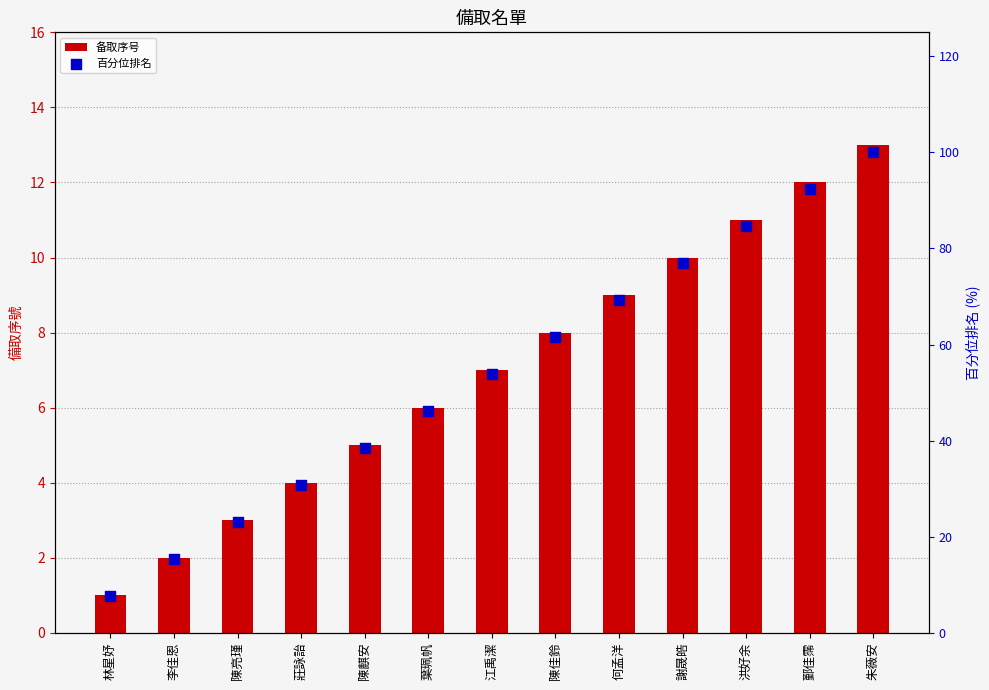

What is the total value across all series at 江禹潔?

60.8